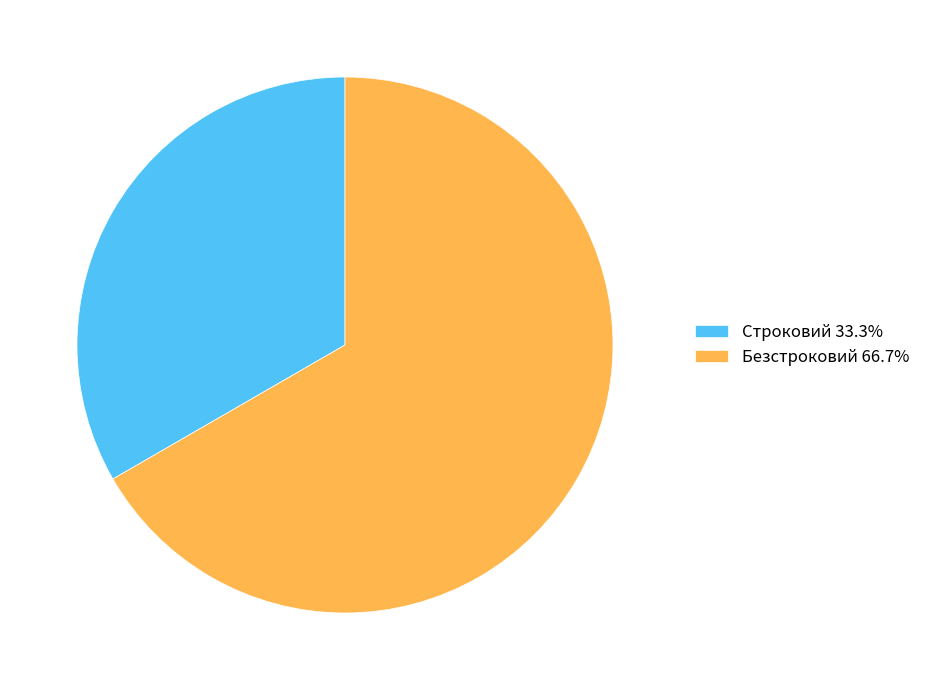

What is the ratio of the value at Строковий 33.3% to the value at Безстроковий 66.7%?

0.5